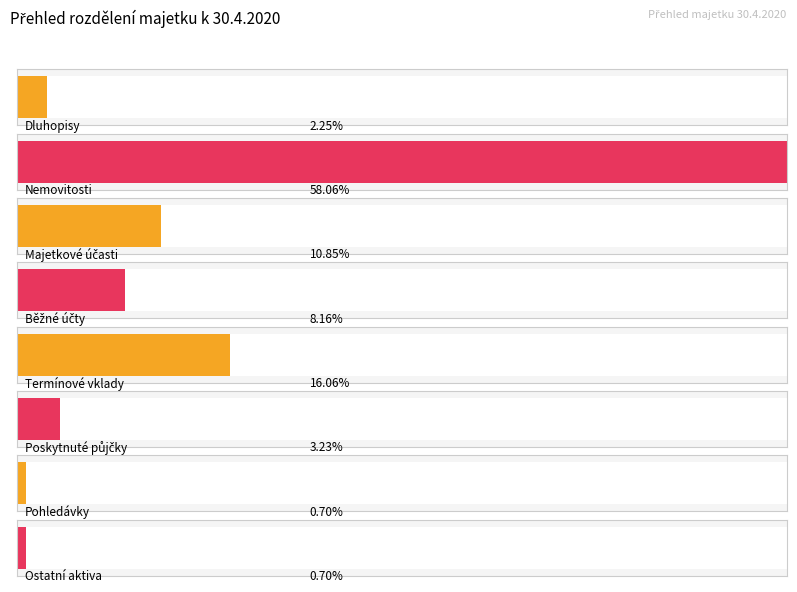

What position from the right is Pohledávky?

2